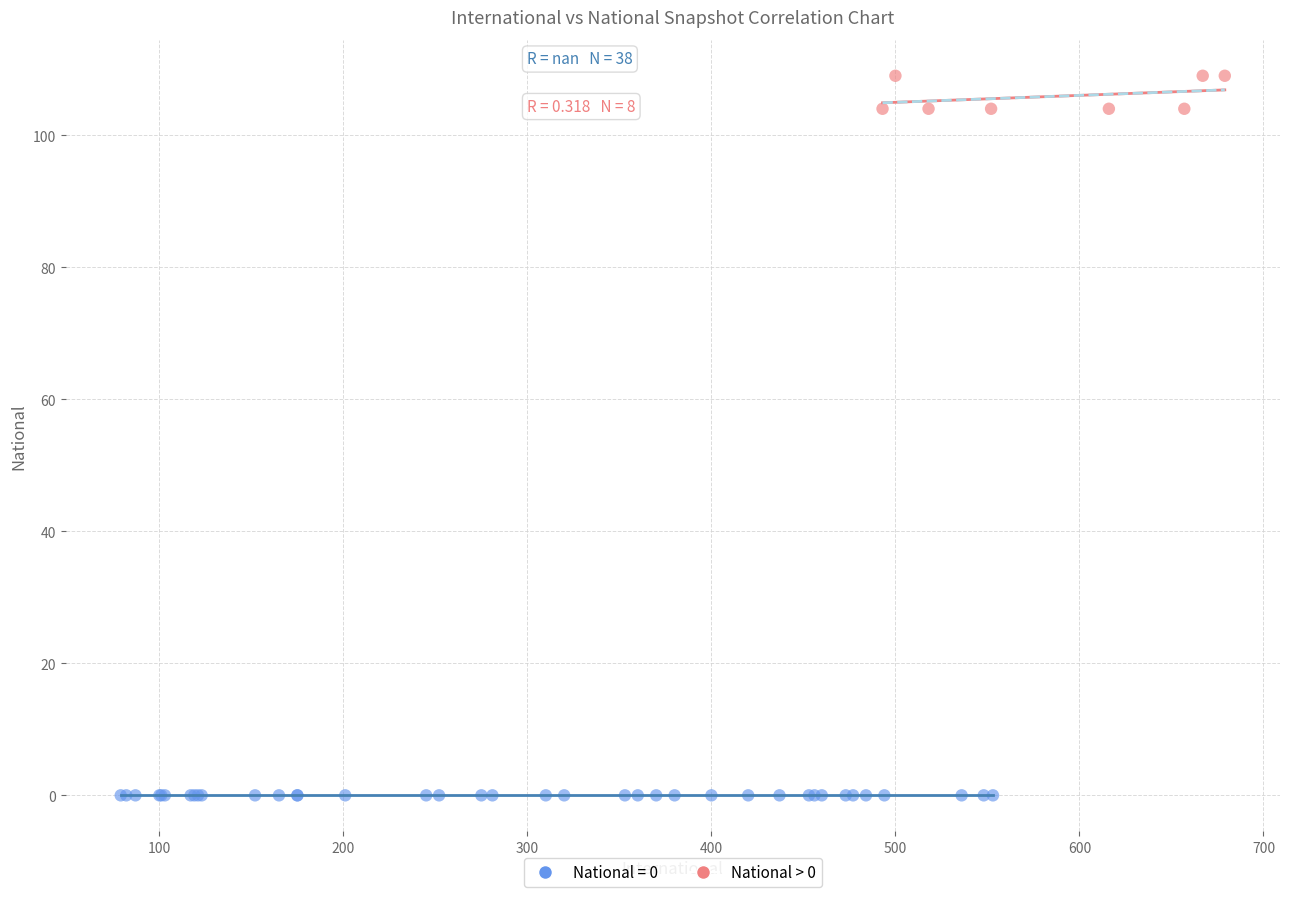

Which series contains the highest Y value?

National > 0